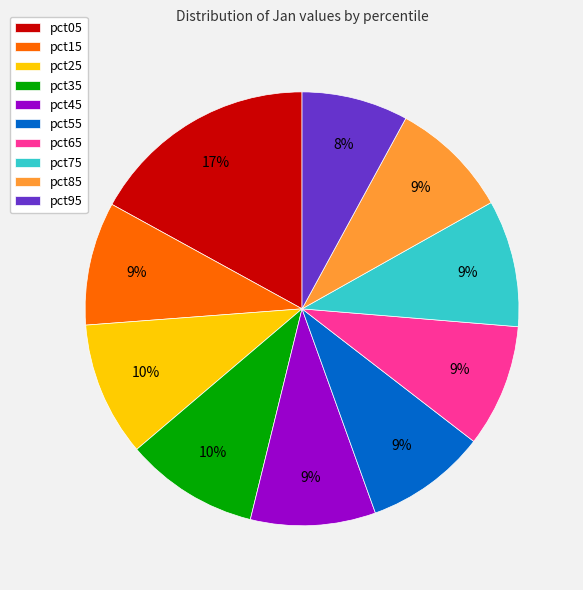

Does pct25 represent more than half of the total?

No